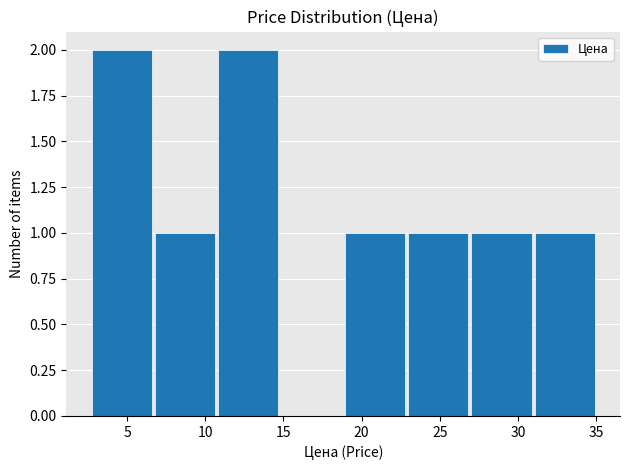

How tall is the bar that spans 10.5 to 15.0 on the x-axis? Neither the bar edges nor the heights are printed on the chart, so give them approximately, as read against the axes.

2